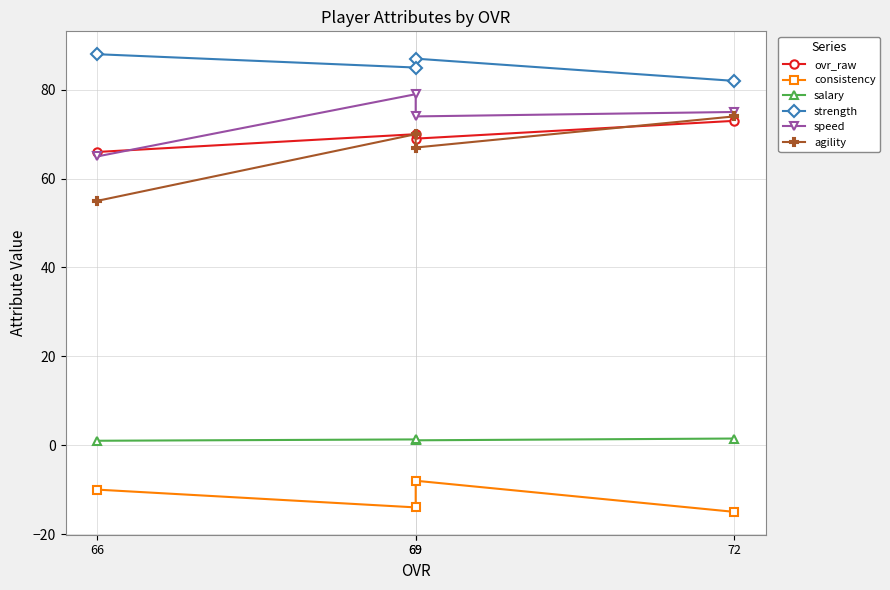

What is the average value of the consistency series?

-11.8